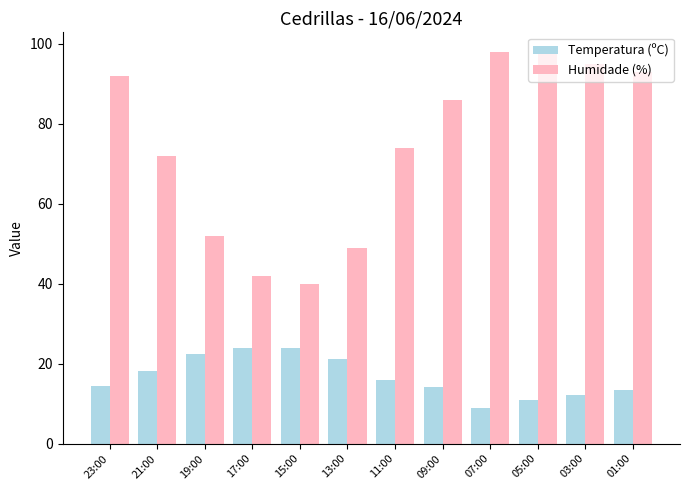

What is the lowest value of the Temperatura (ºC) series?

9.0